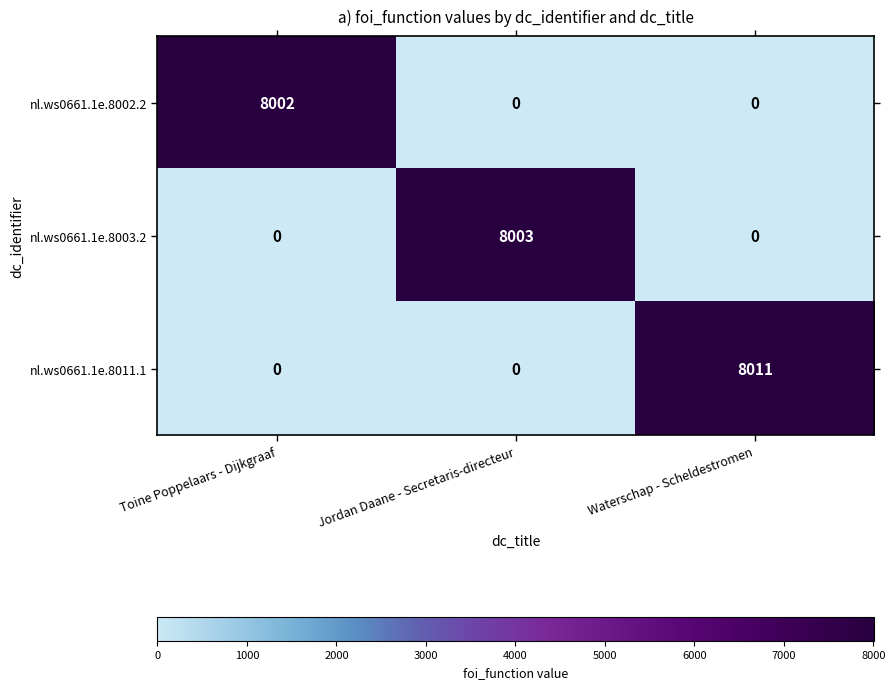

What is the average value of the nl.ws0661.1e.8011.1 series?

2670